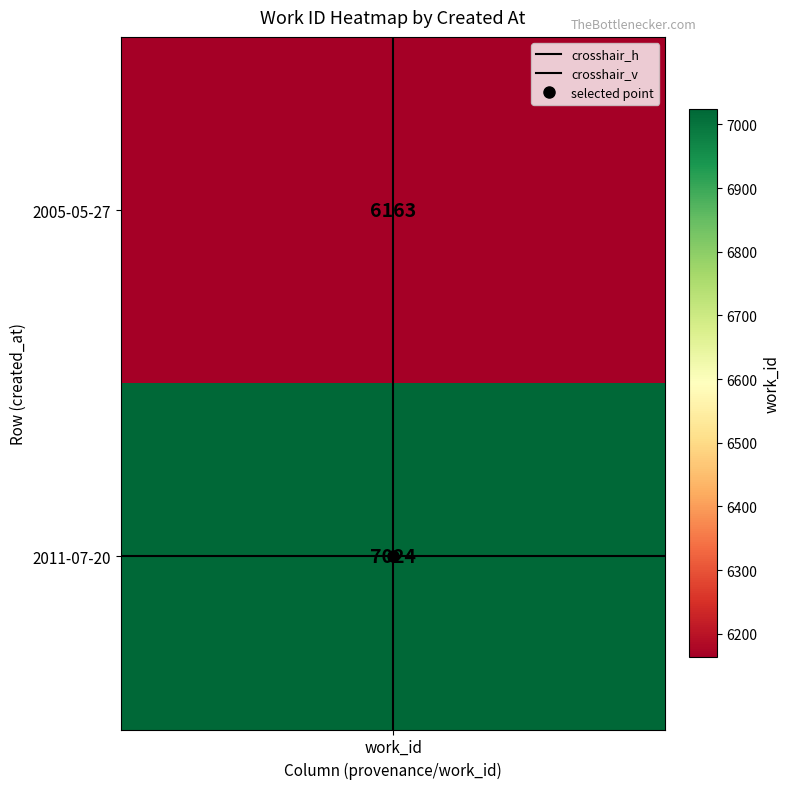

What is the sum of the crosshair_h values at 1 and work_id?

2